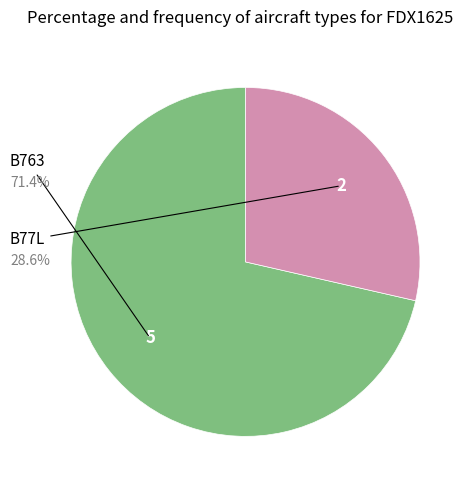

Approximately how many times larger is the value at B77L compared to B763?

0.4